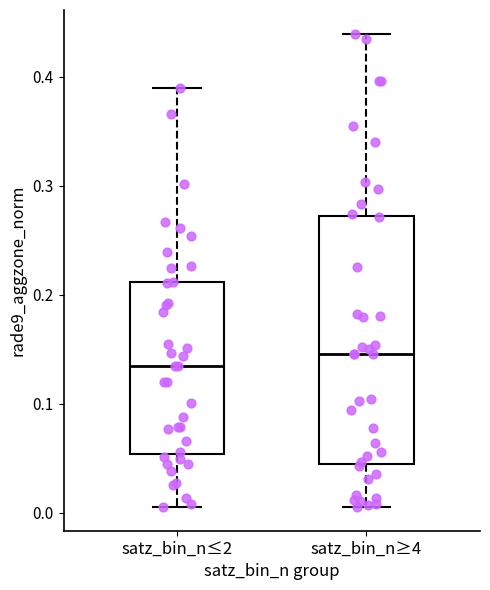

Reading left to right, read every box against the y-axis: the position of its median line, the range the box covers, and the ends of its whiskers. The values are not printed on the chart, so give them approximately, as read against the axis.

satz_bin_n≤2: median 0.14, box 0.05 to 0.21, whiskers 0.01 to 0.39
satz_bin_n≥4: median 0.15, box 0.04 to 0.27, whiskers 0.01 to 0.44